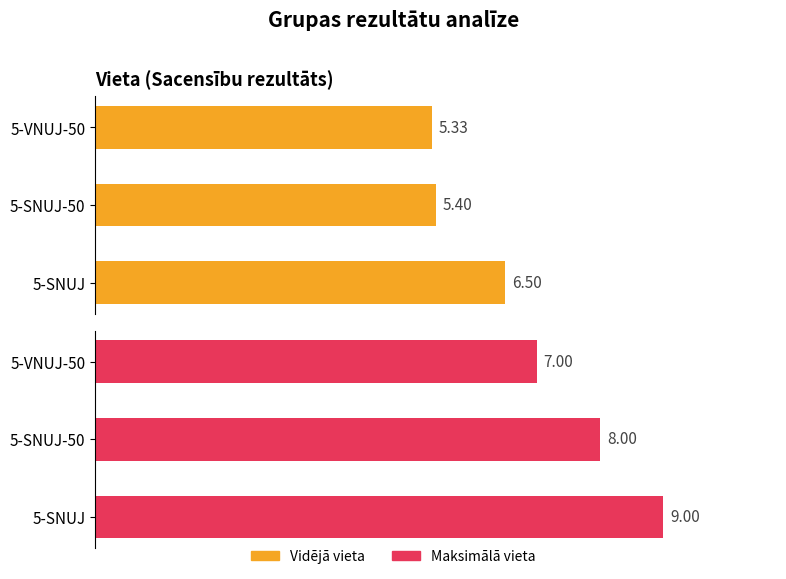

What are all the series names shown in the legend?

Vidējā vieta, Maksimālā vieta